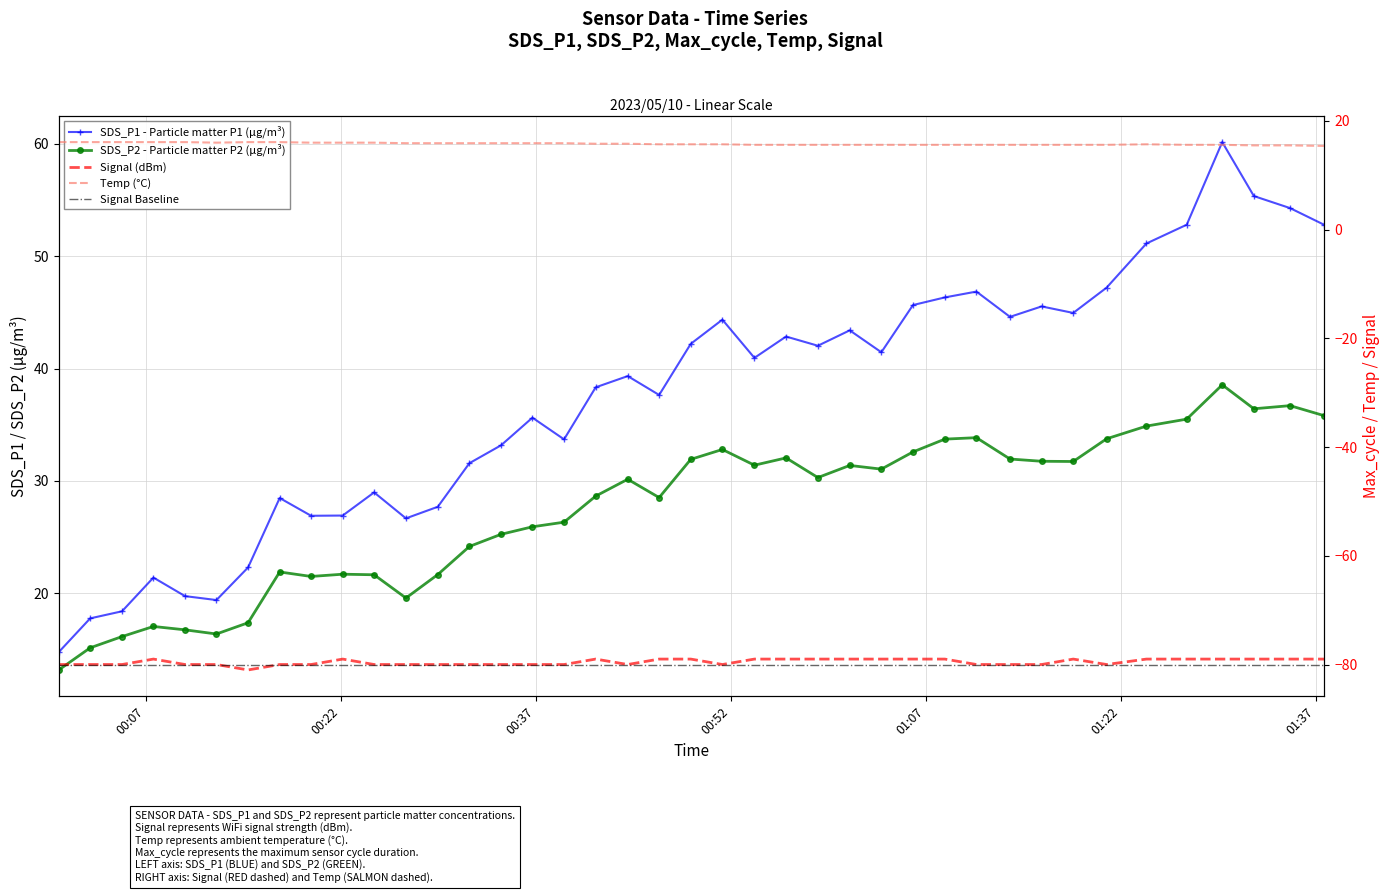

What is the value of the Signal point at the 16th from the left?

-80.0